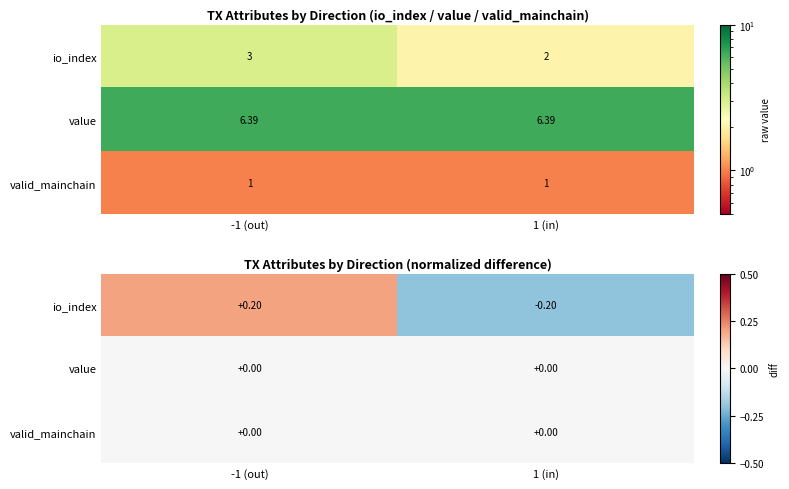

Which series has the widest spread of values?

io_index